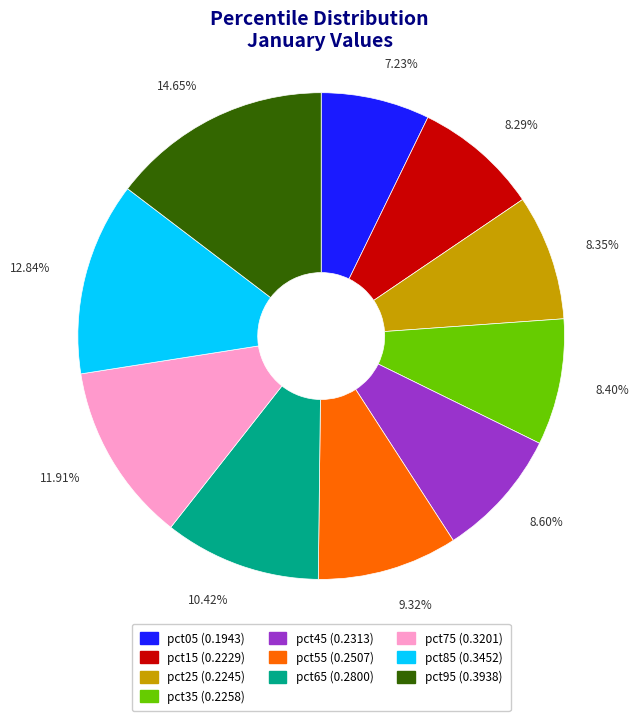

What is the largest slice in the pie chart?

pct95